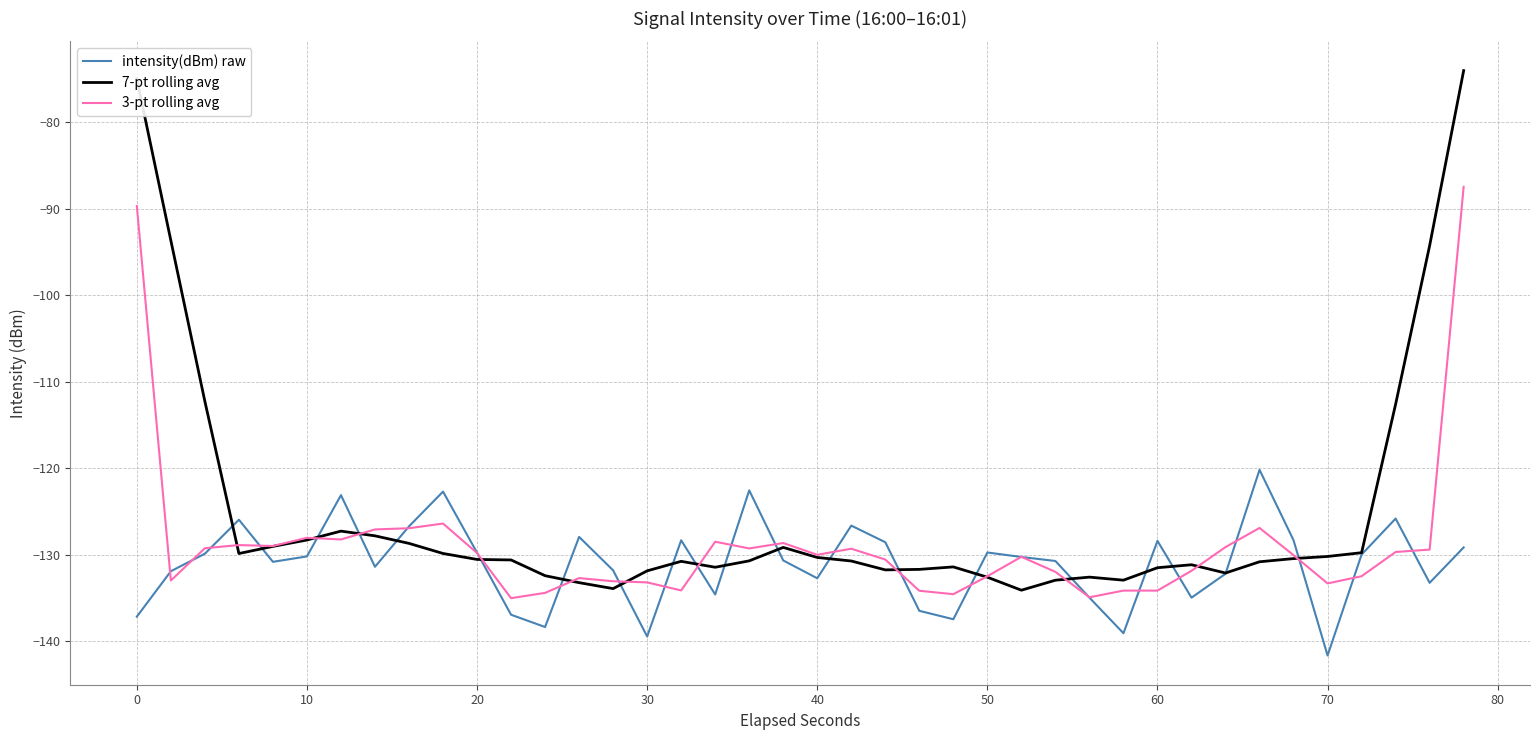

Which series has the widest spread of values?

7-pt rolling avg